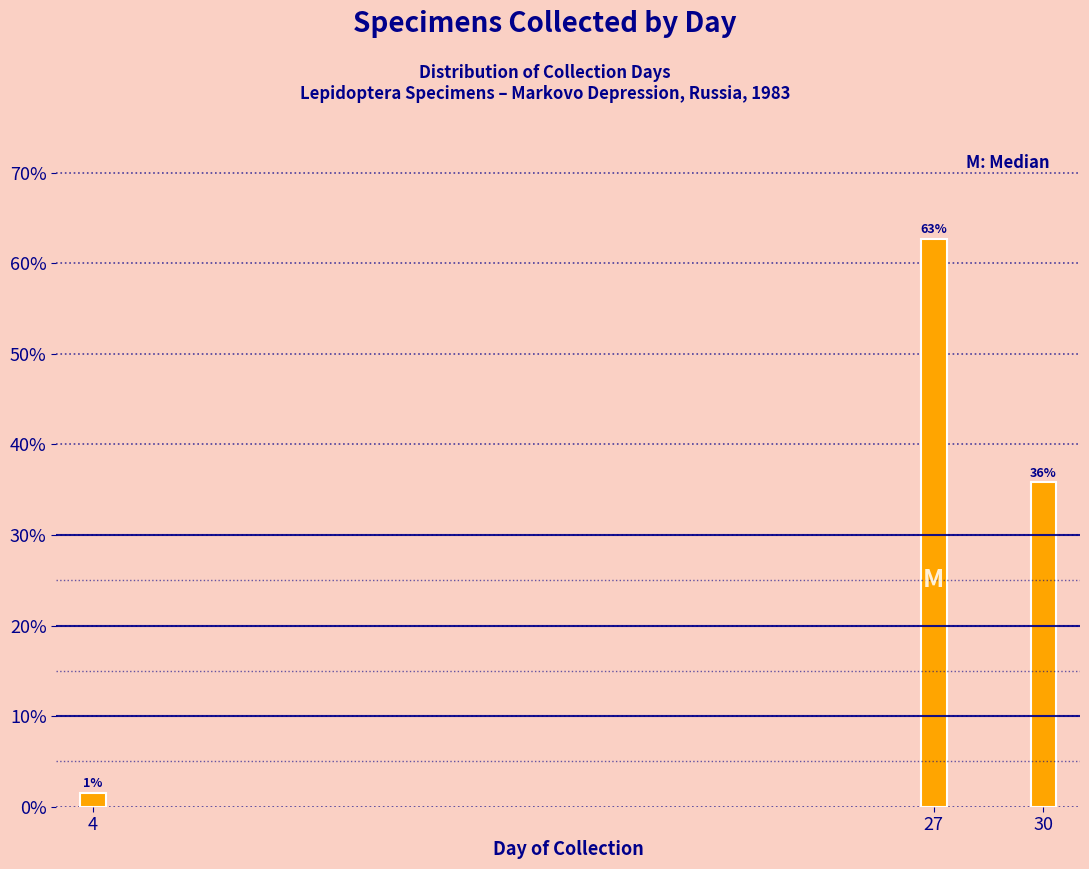

What is the value of the 2nd bar from the left?

62.7